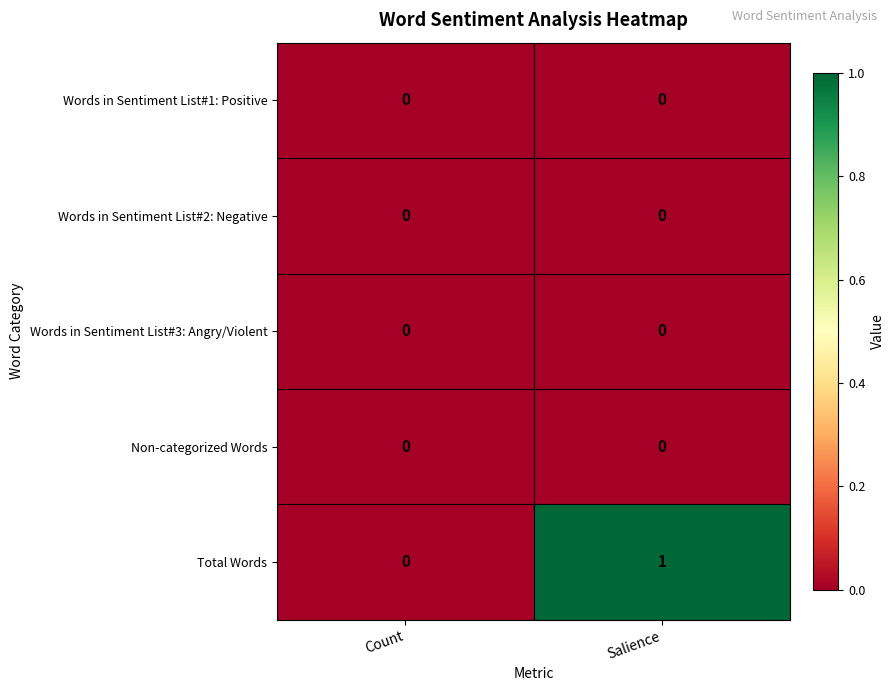

Reading left to right, list all the values displayed in this chart.

Words in Sentiment List#1: Positive: Count=0	Salience=0
Words in Sentiment List#2: Negative: Count=0	Salience=0
Words in Sentiment List#3: Angry/Violent: Count=0	Salience=0
Non-categorized Words: Count=0	Salience=0
Total Words: Count=0	Salience=1